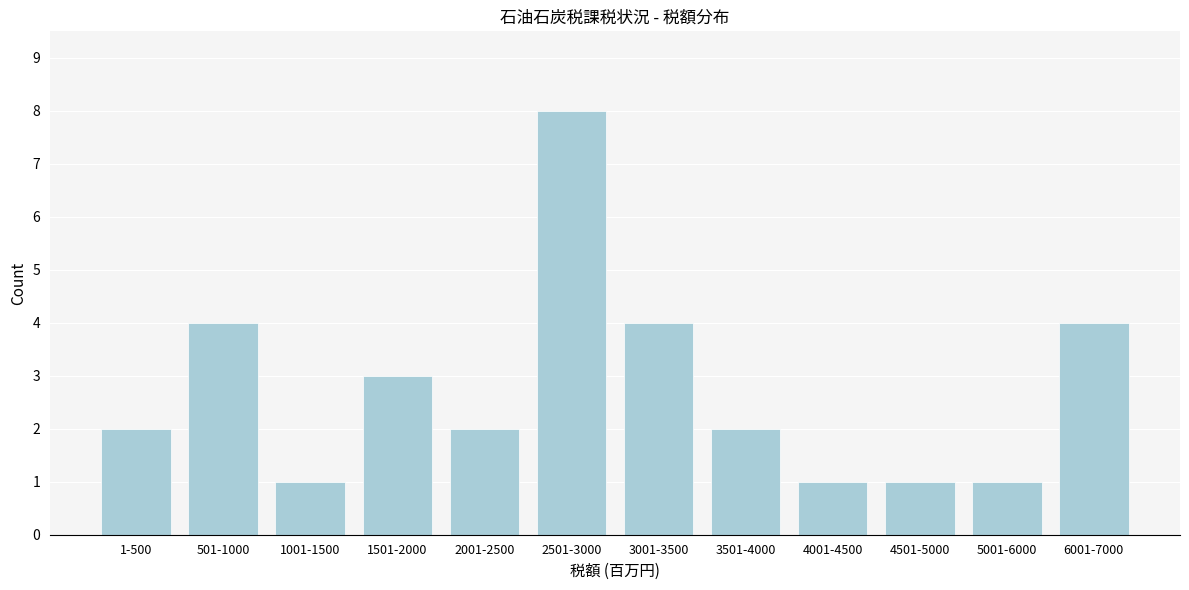

Reading right to left, list all the values displayed in this chart.

4	1	1	1	2	4	8	2	3	1	4	2